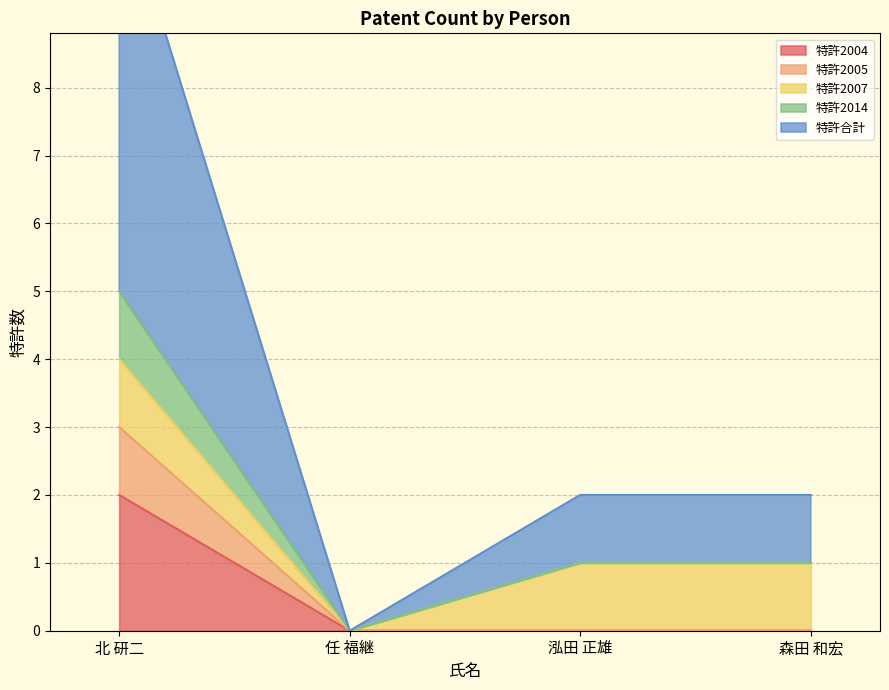

Is the value of 特許合計 at 任 福継 greater than the value of 特許2005 at 北 研二?

No